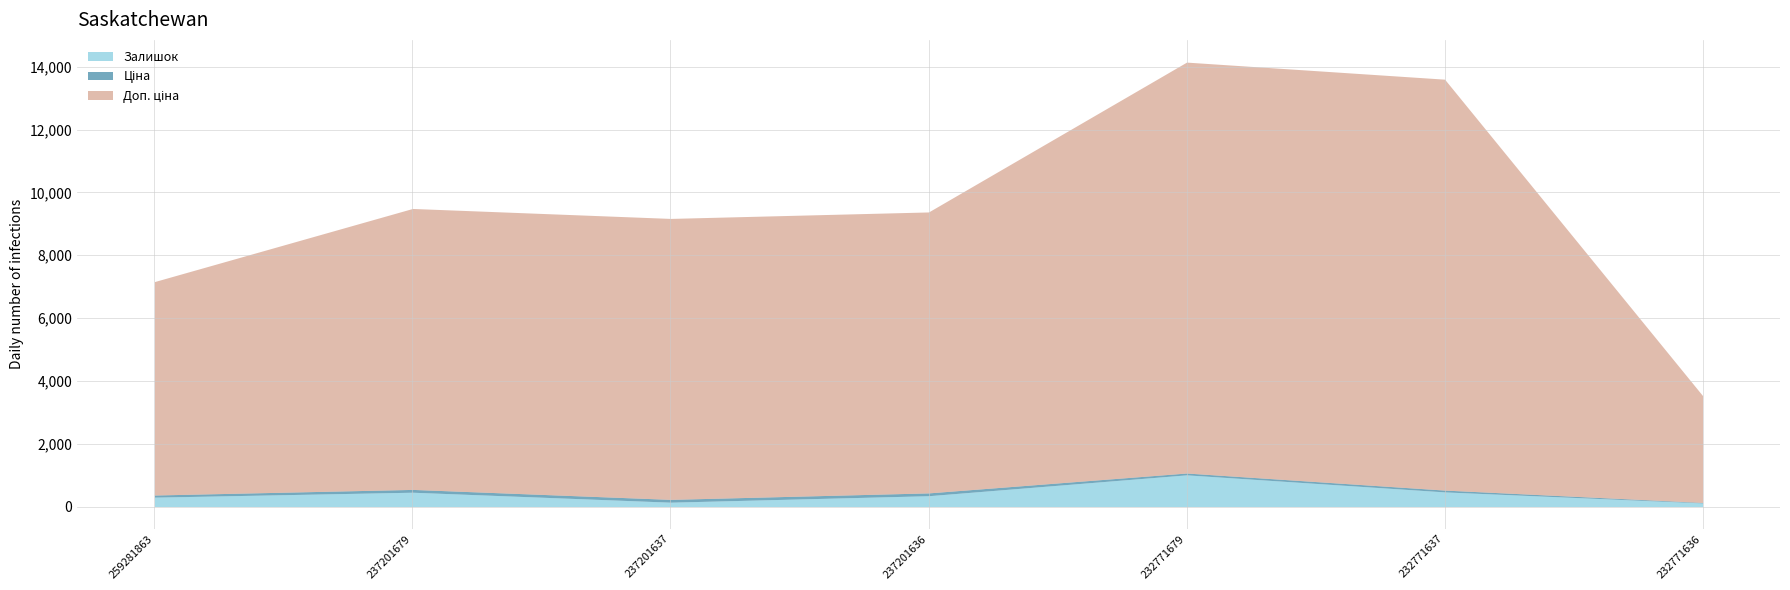

What is the value of the Залишок point at the 6th from the left?

465.0